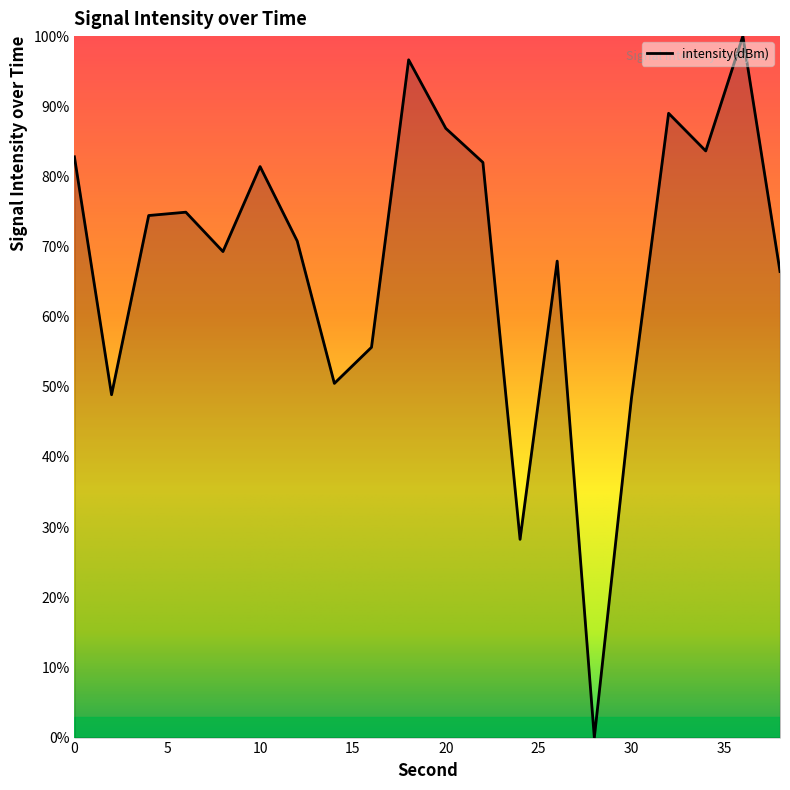

How many positive values are there?

19